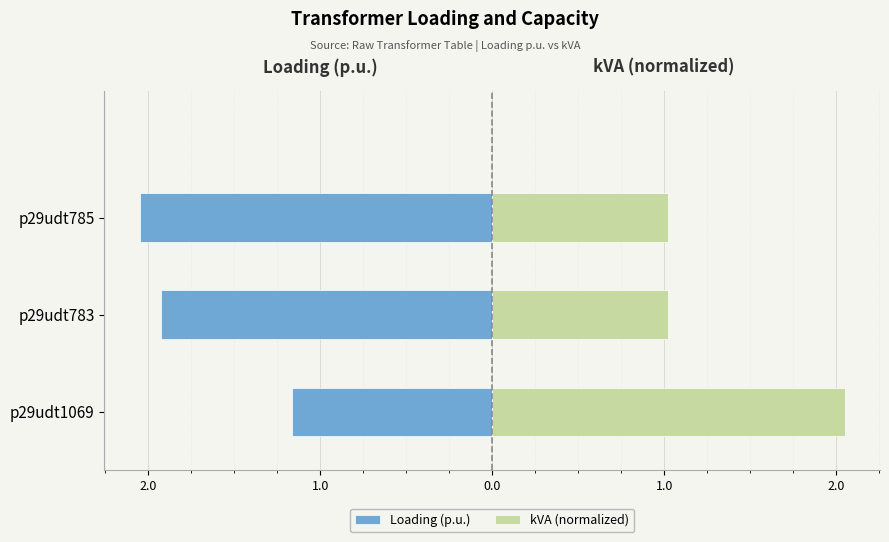

Which series has the widest spread of values?

kVA (normalized)